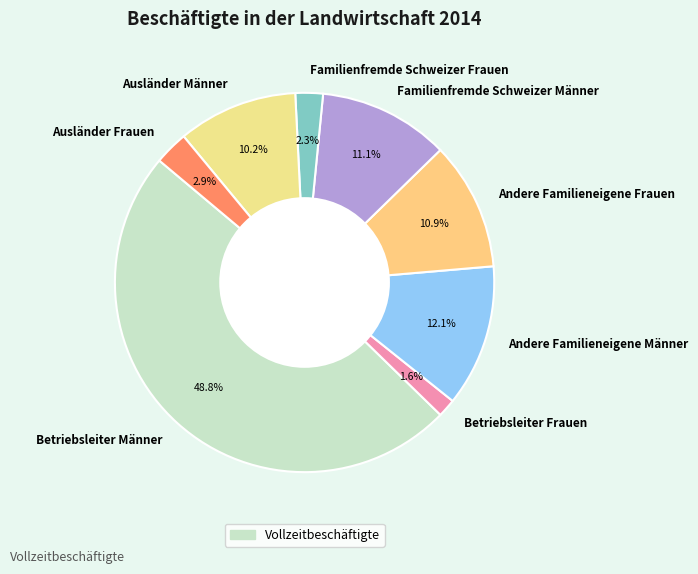

What percentage do Ausländer Männer and Betriebsleiter Frauen together represent?

11.8%